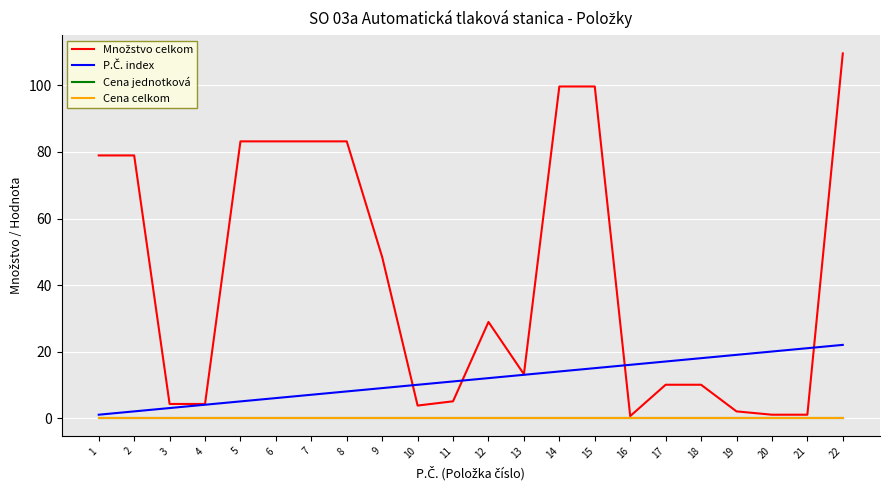

True or false: Cena celkom has more than 0 points higher than both neighbors.

False